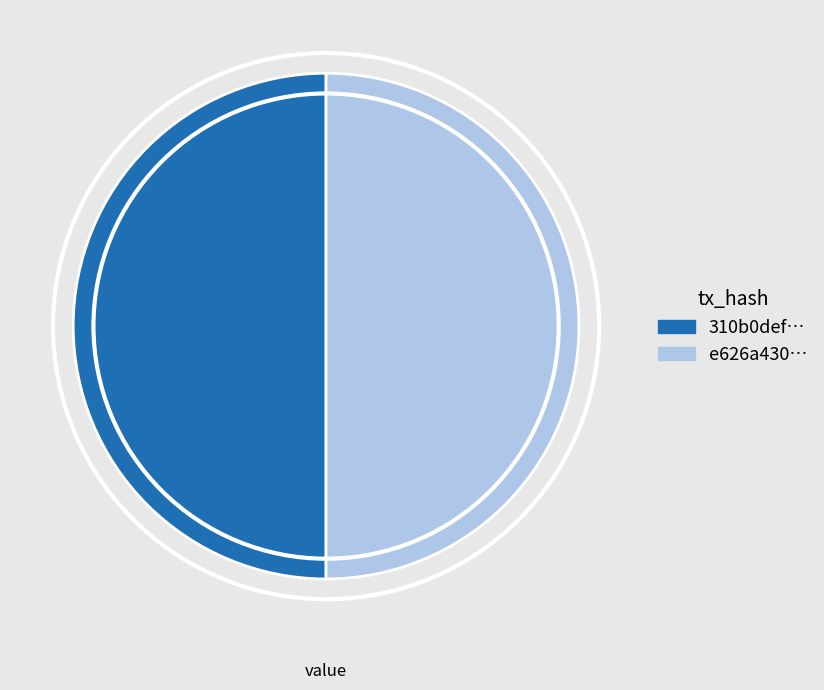

Approximately how many times larger is the value at 310b0def… compared to e626a430…?

1.0